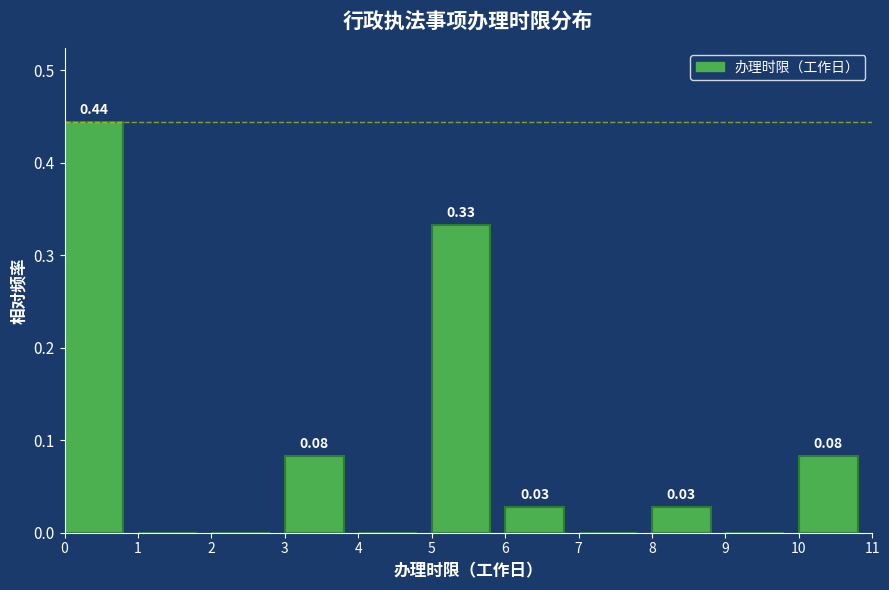

Over which range of the x-axis is the bar tallest?

0 to 1